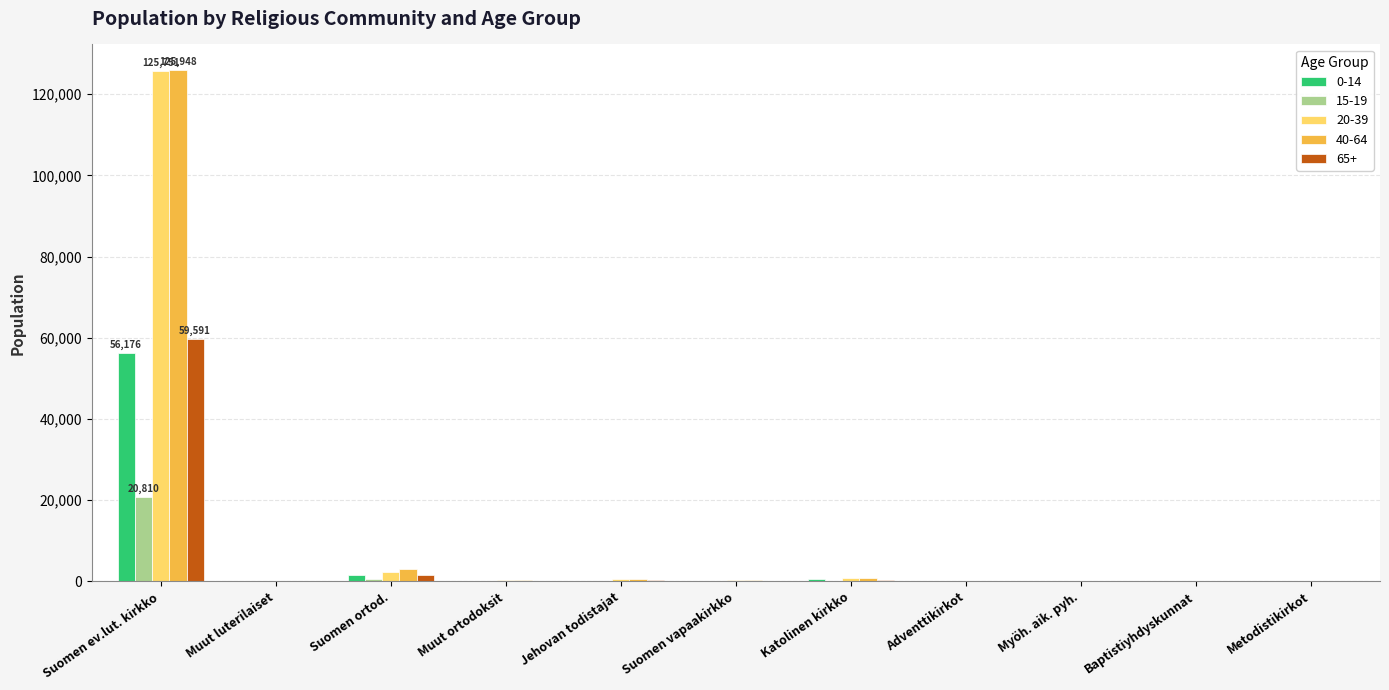

Does the chart contain stacked bars?

No